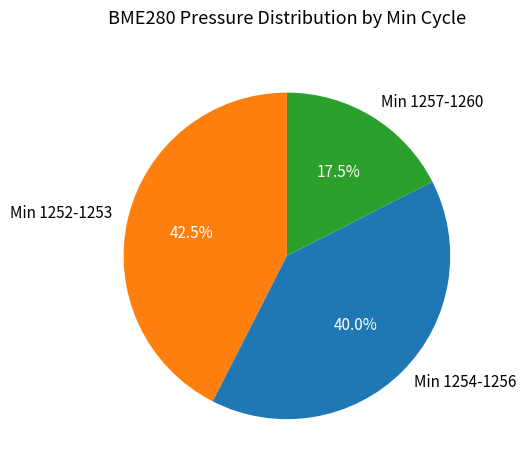

Count the number of slices in the pie.

3